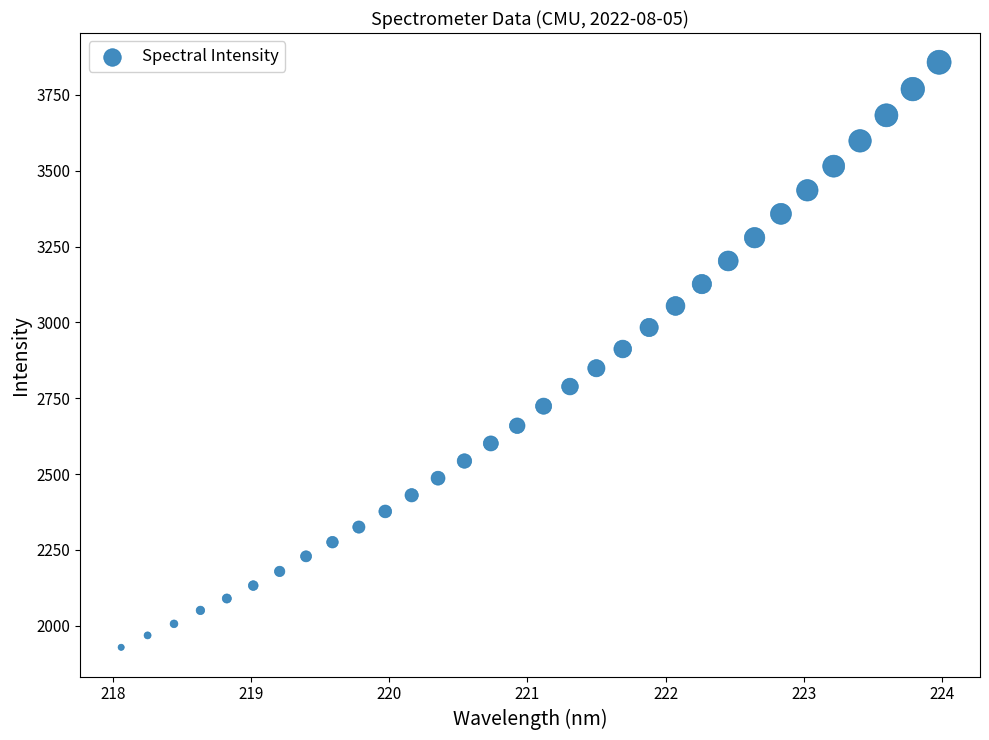

What is the range of X values (max minus min)?

5.9